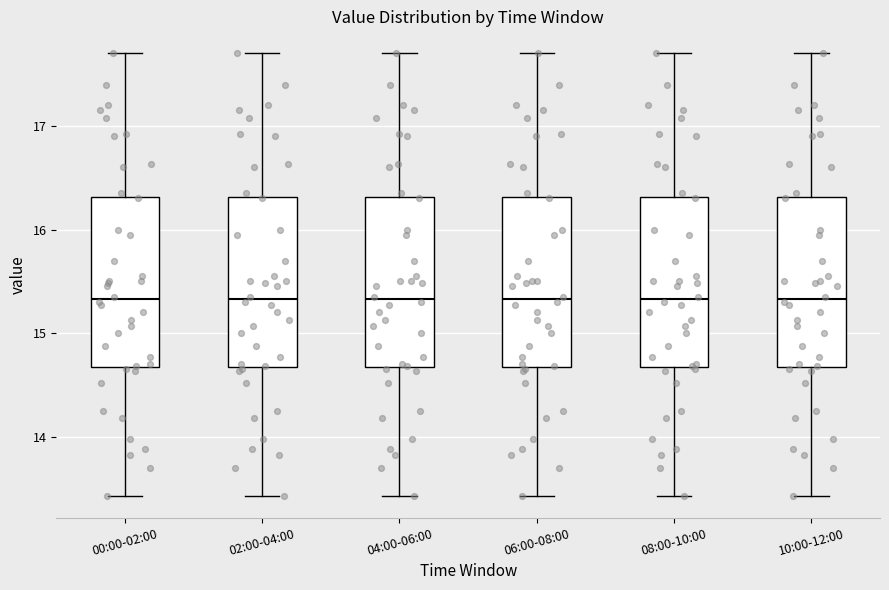

Where is the upper edge of the box for 10:00-12:00 on the y-axis? The values are not printed on the chart, so give them approximately, as read against the axis.

16.3